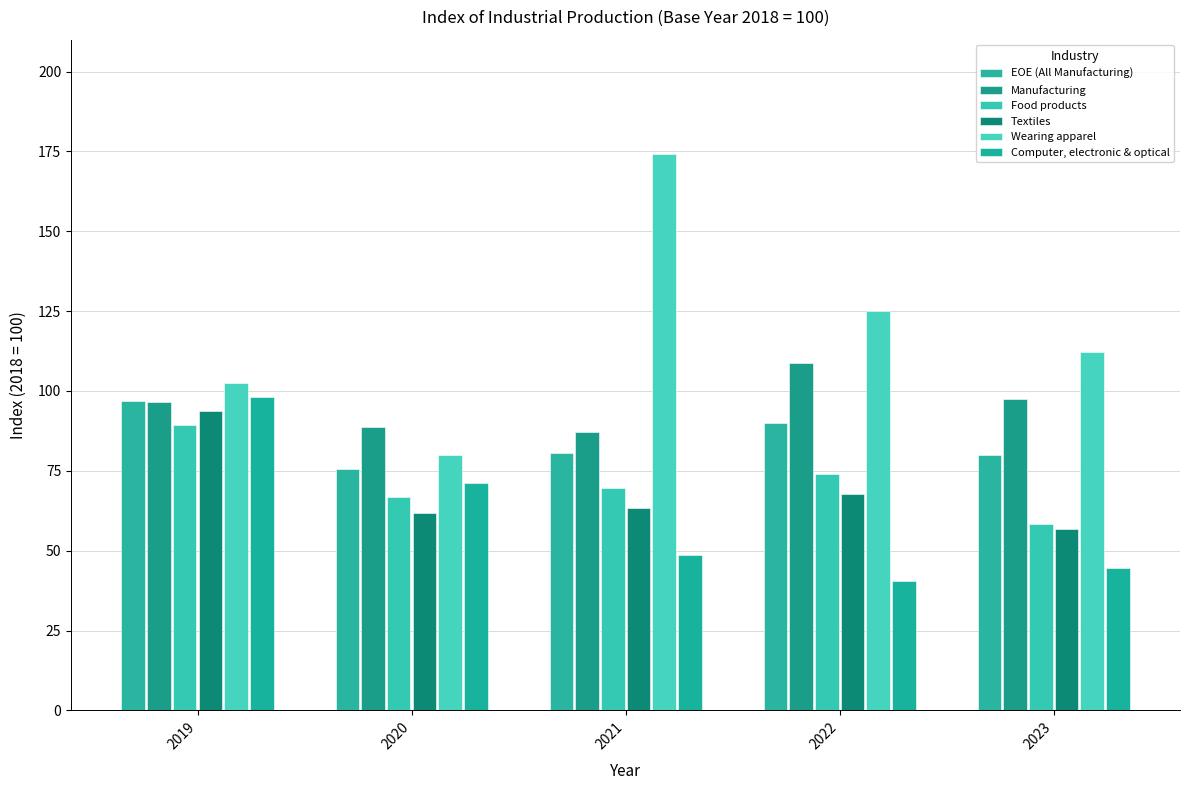

Which series has the widest spread of values?

Wearing apparel